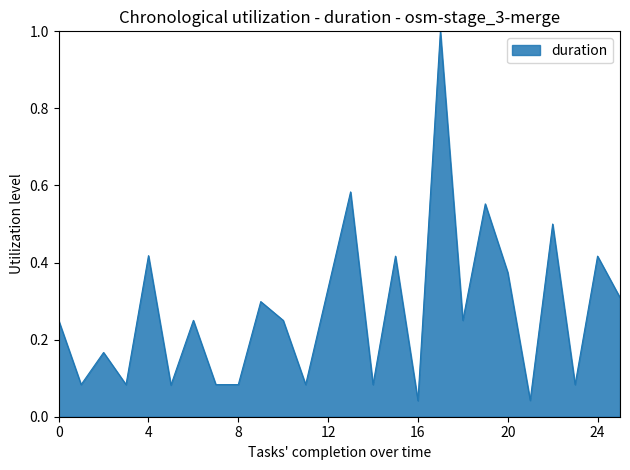

What is the maximum value shown in the chart?

1.0